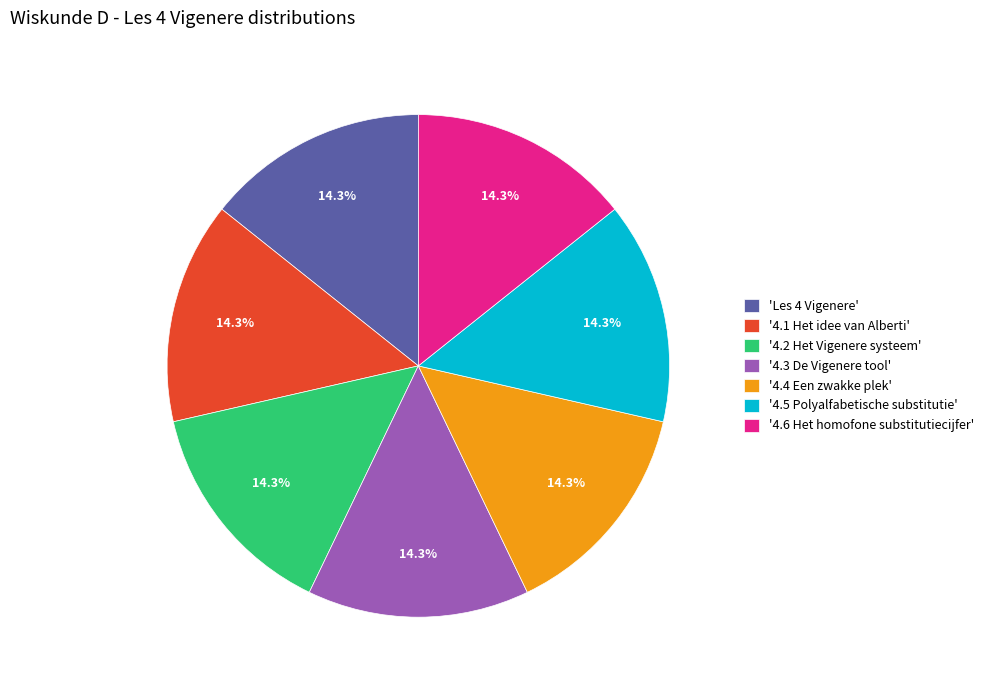

What percentage is NOT represented by '4.1 Het idee van Alberti'?

85.7%